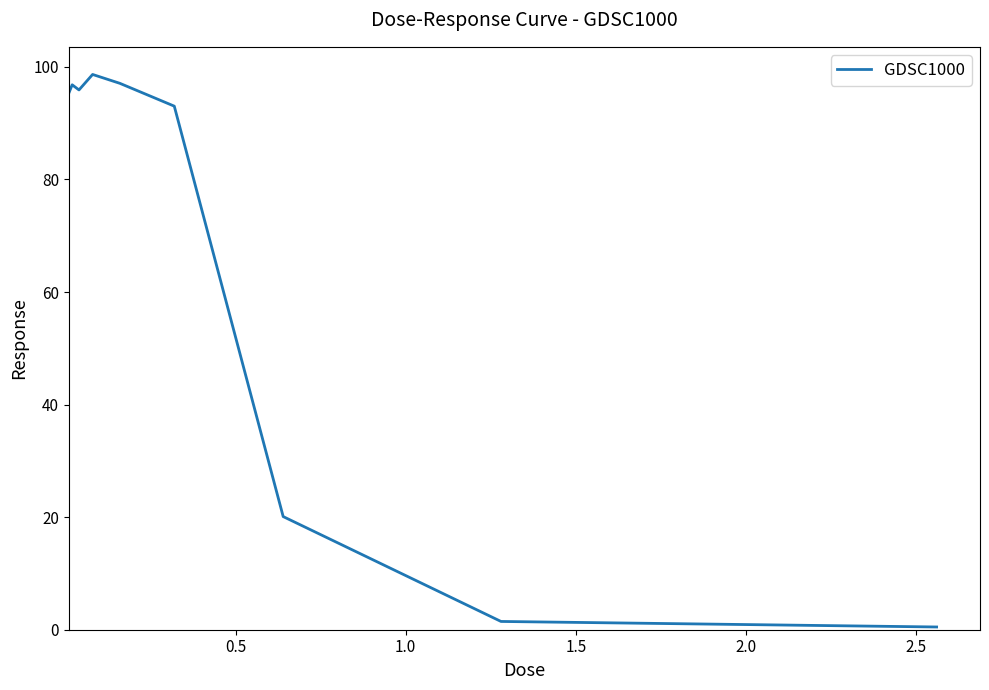

What is the greatest value displayed?

98.7